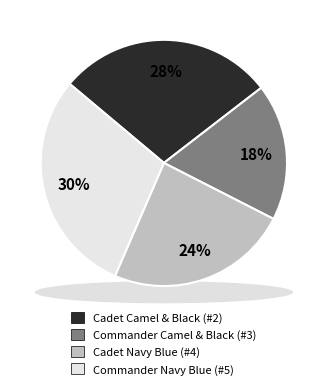

Is it true that Cadet Navy Blue (#4) is 19% of the pie?

False